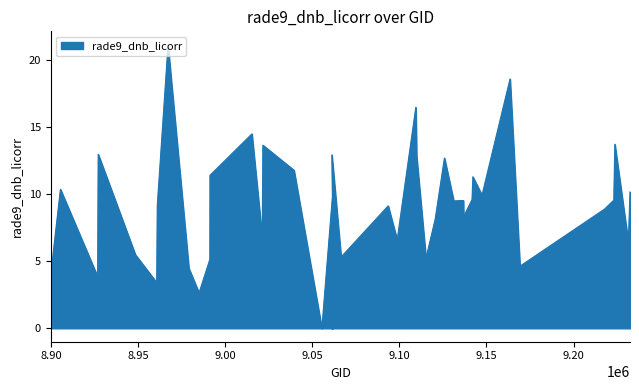

The chart shows a value of 5.5 at 8948465. True or false?

True